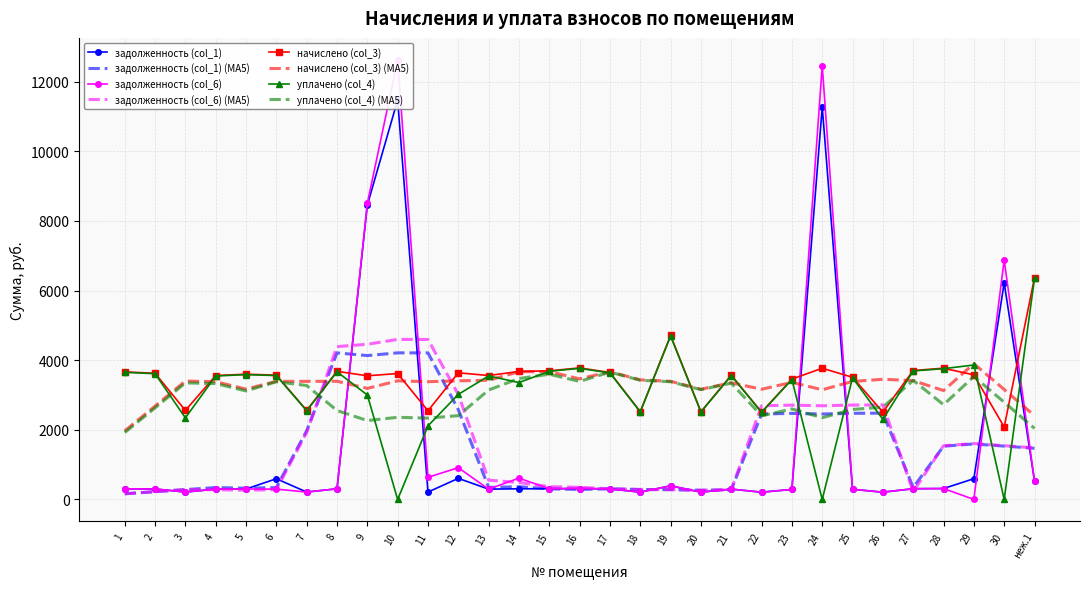

The value of задолженность (col_6) at 27 is 308.6. True or false?

True